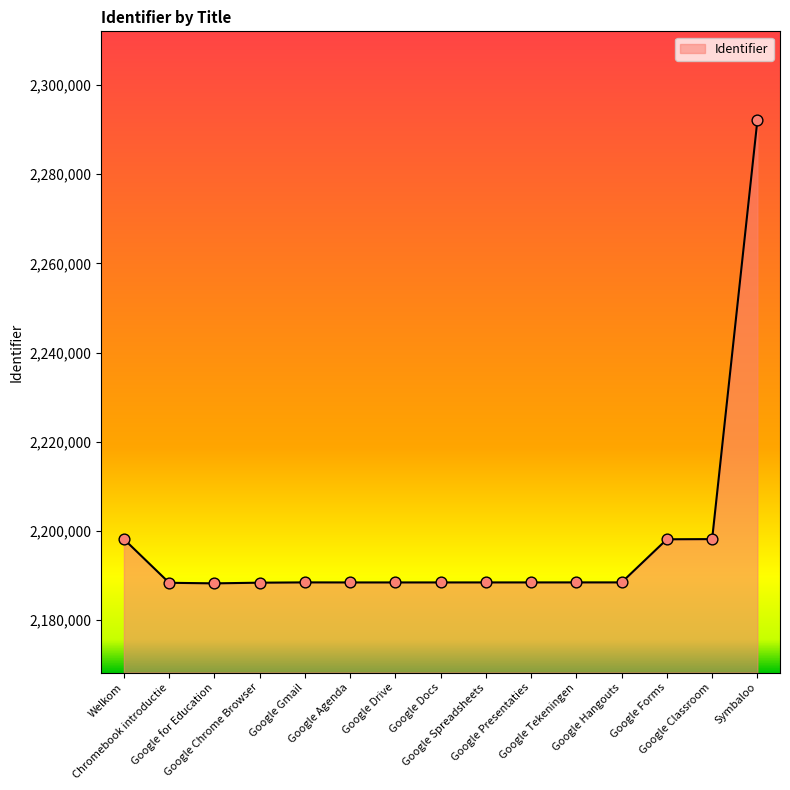

What is the greatest value displayed?

2292061